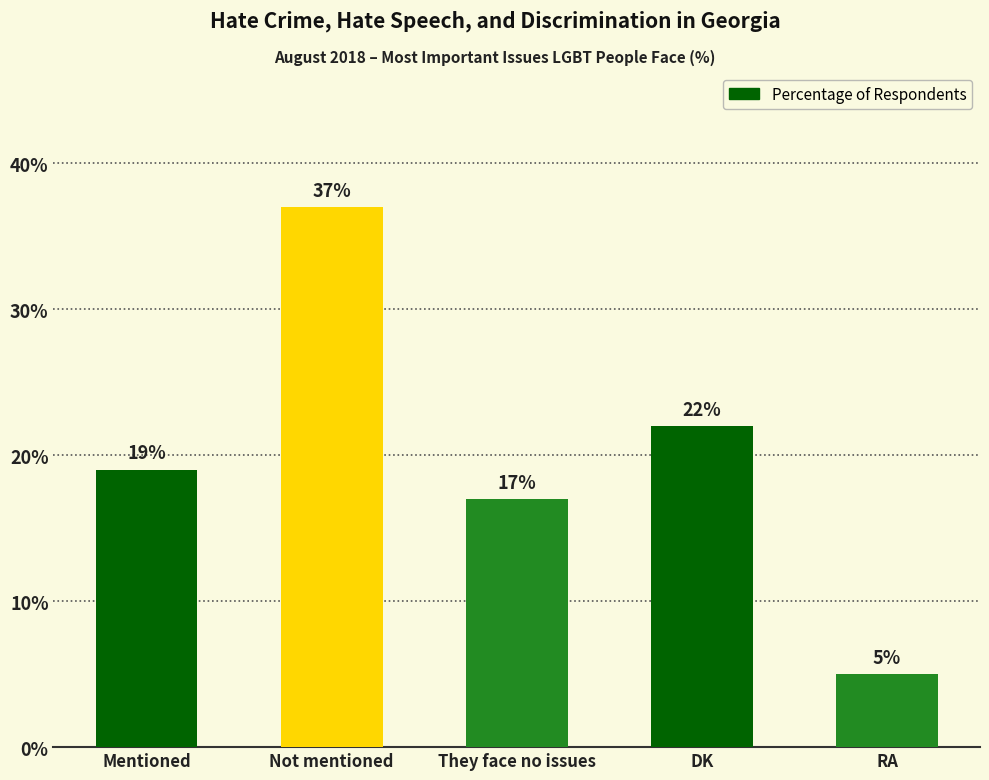

Rank the categories by value from highest to lowest.

Not mentioned, DK, Mentioned, They face no issues, RA